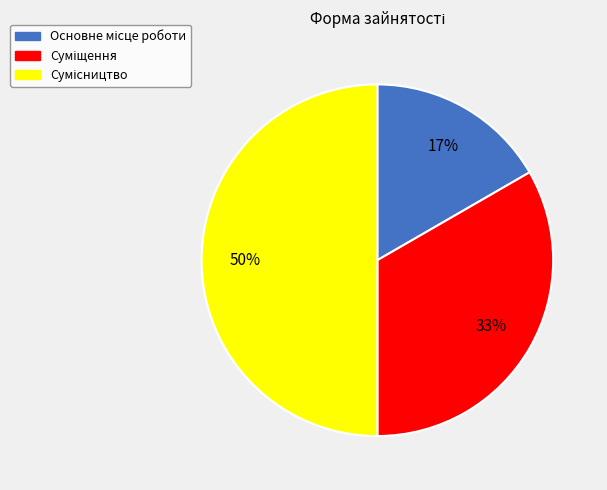

To the nearest percent, what is the average slice percentage?

33%